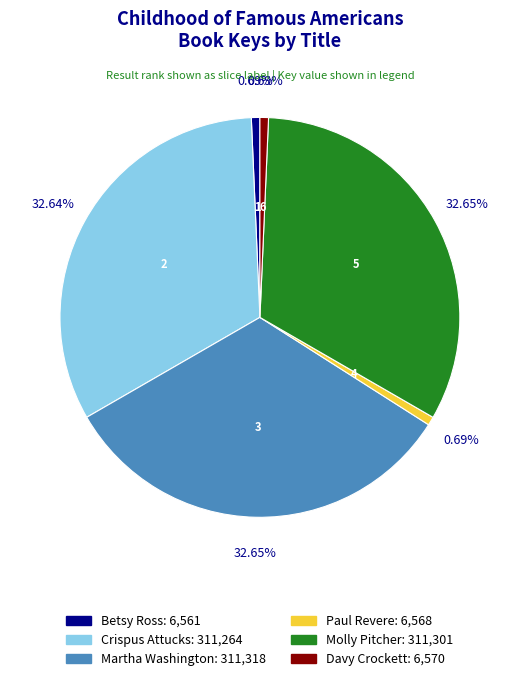

What percentage do Betsy Ross and Davy Crockett together represent?

1.4%